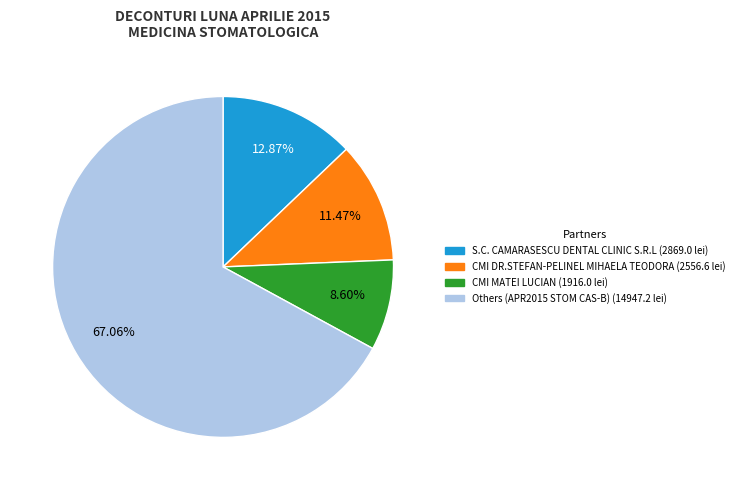

Is there any slice that represents more than half of the pie?

Yes